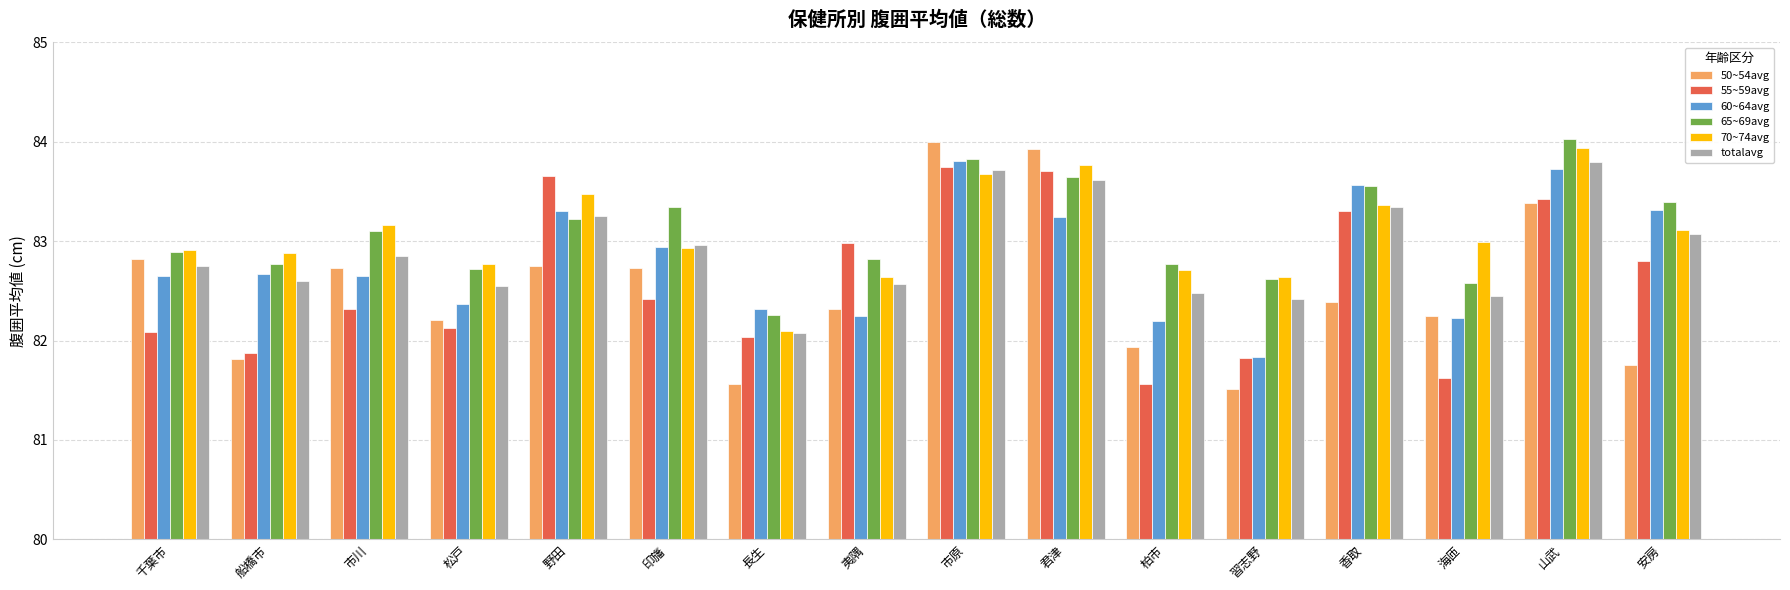

What are all the series names shown in the legend?

50~54avg, 55~59avg, 60~64avg, 65~69avg, 70~74avg, totalavg